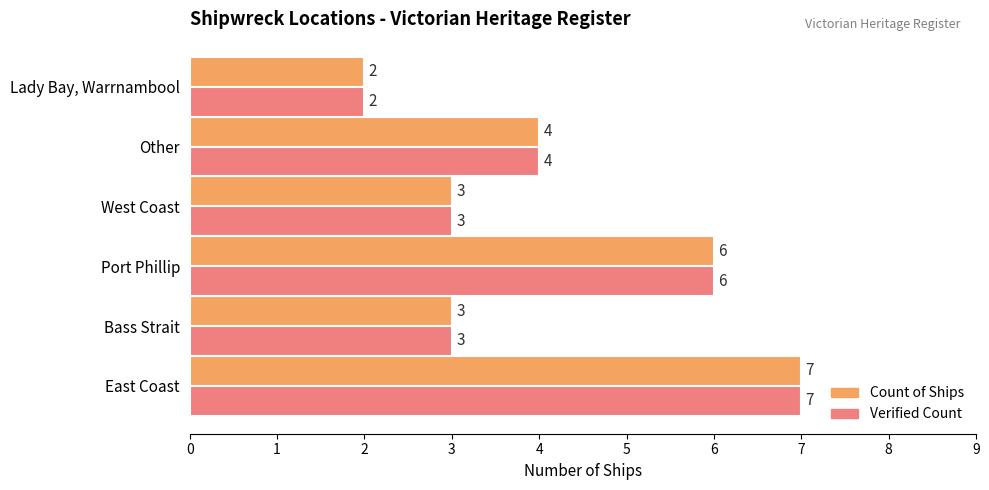

The Verified Count series shows 6 at Port Phillip. True or false?

True